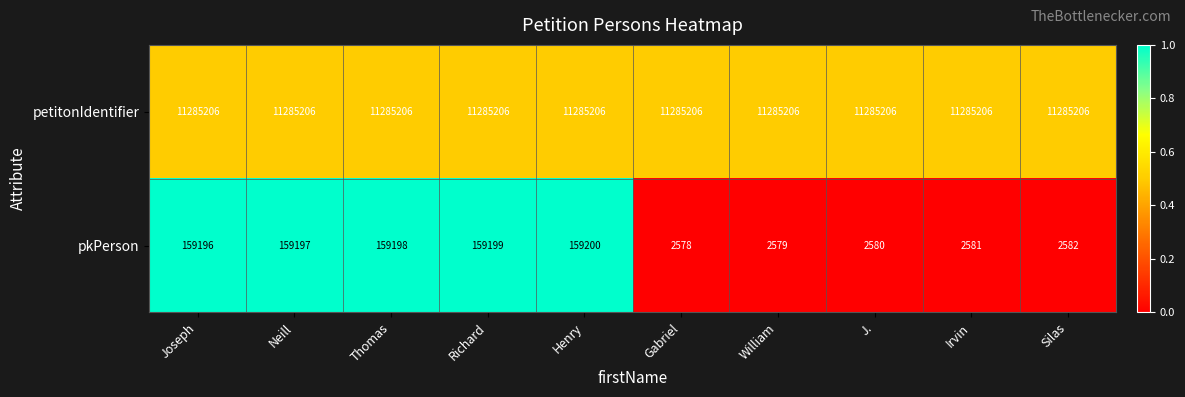

At how many categories does at least one series exceed 9014292?

10